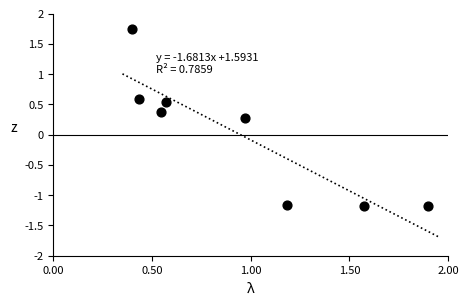

What Y value in the scatter plot is closest to 0?

0.3